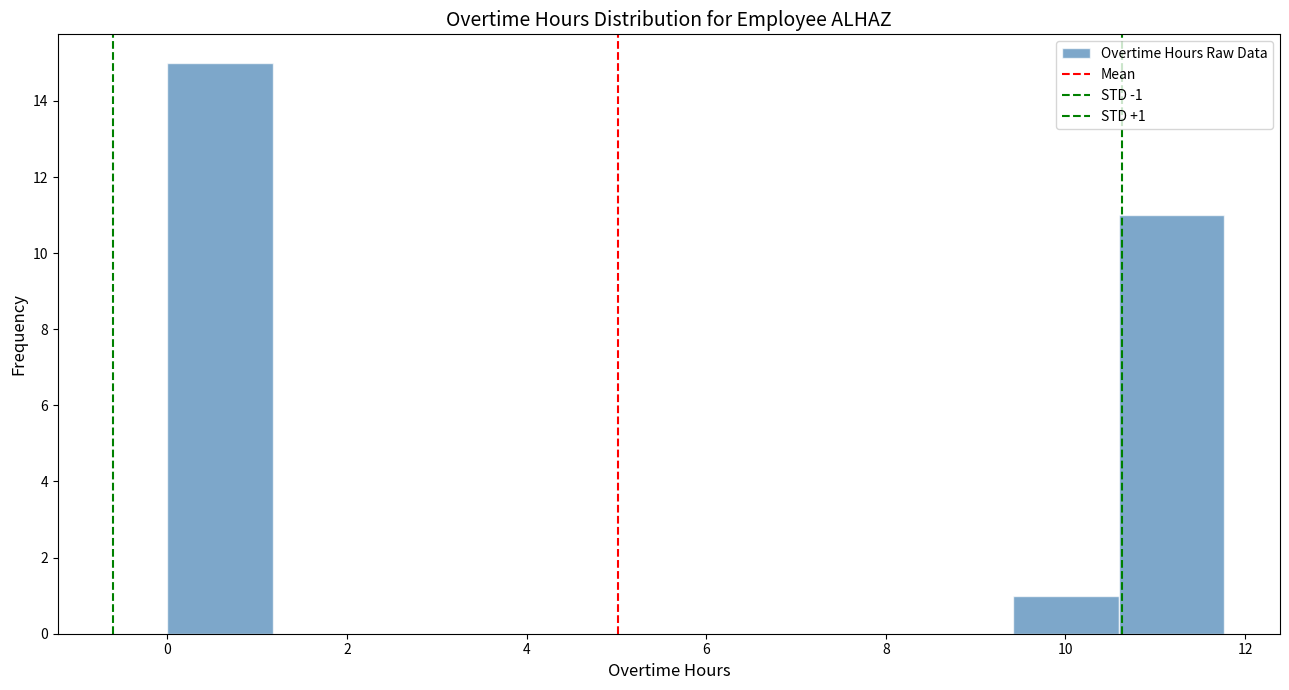

Over which range of the x-axis is the bar tallest?

0.0 to 1.2